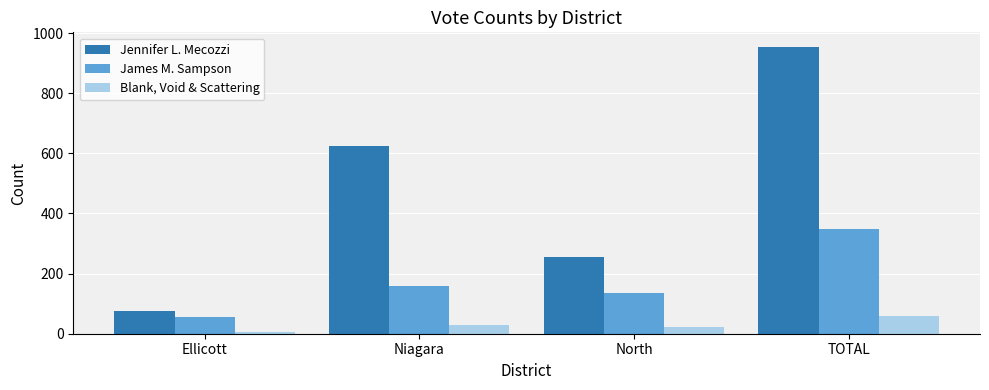

Reading left to right, transcribe all the data shown in this chart.

Jennifer L. Mecozzi: 77	623	255	955
James M. Sampson: 57	158	134	349
Blank, Void & Scattering: 6	30	22	58